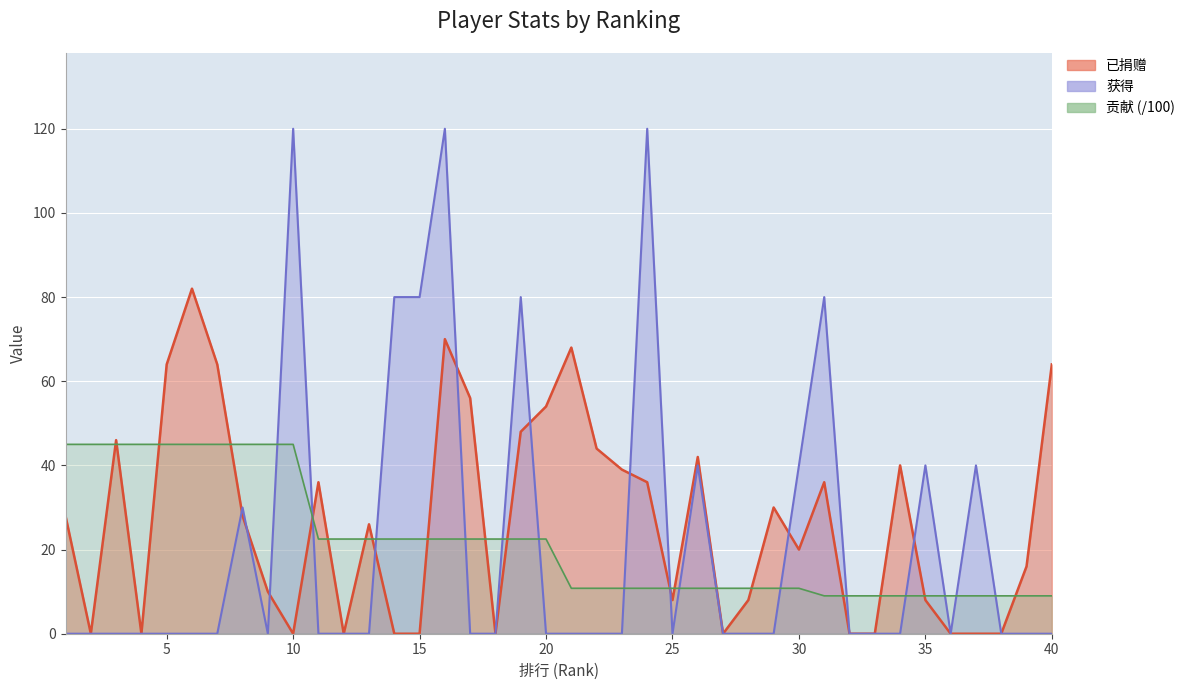

What value does the 贡献 series have at 30?

10.8